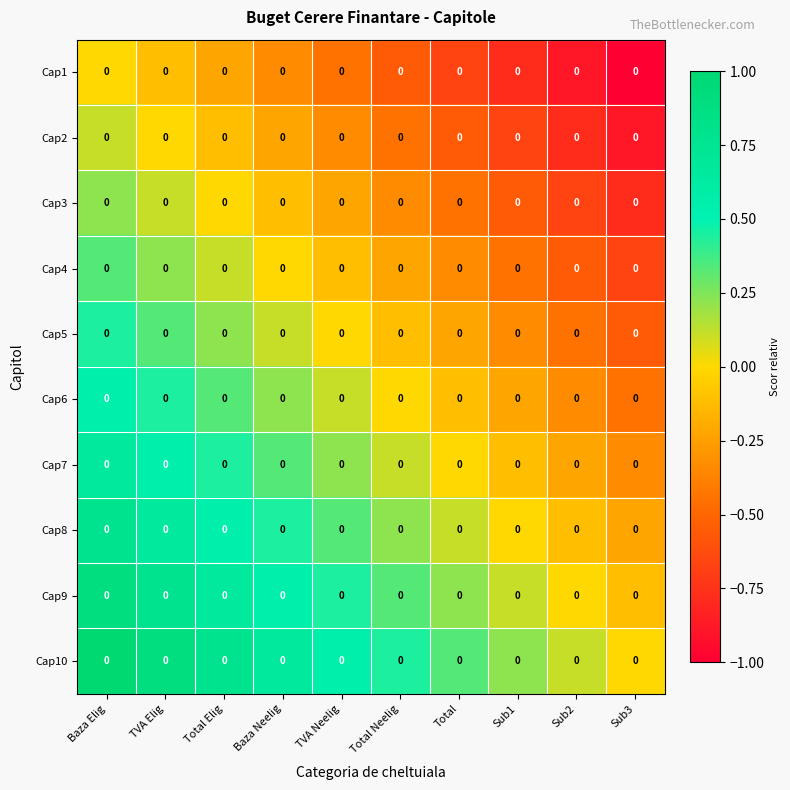

What is the spread (max minus min) of values at Total Elig?

1.0